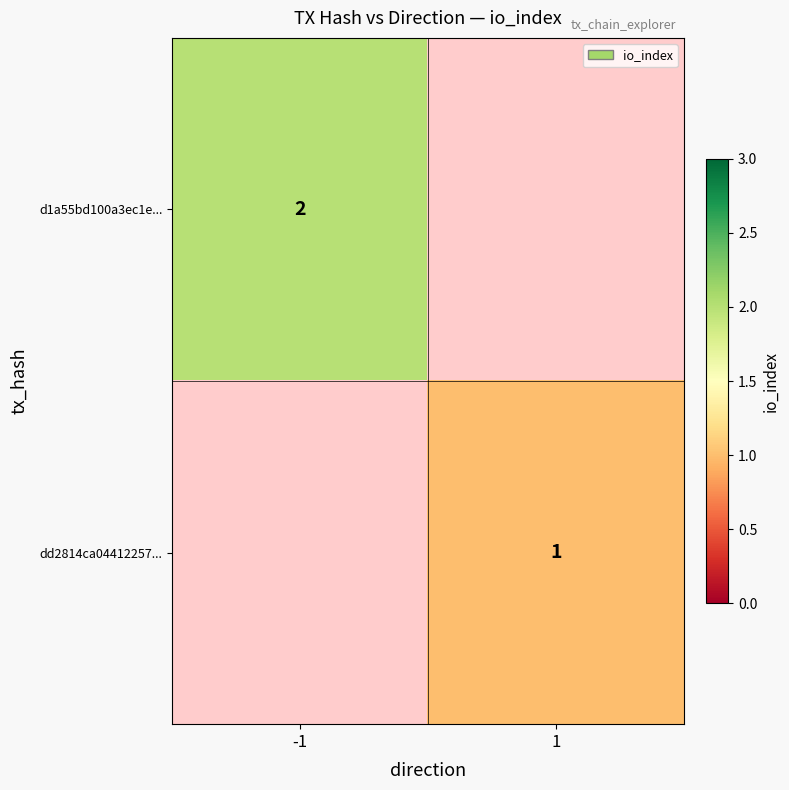

What is the maximum value shown in the chart?

2.0